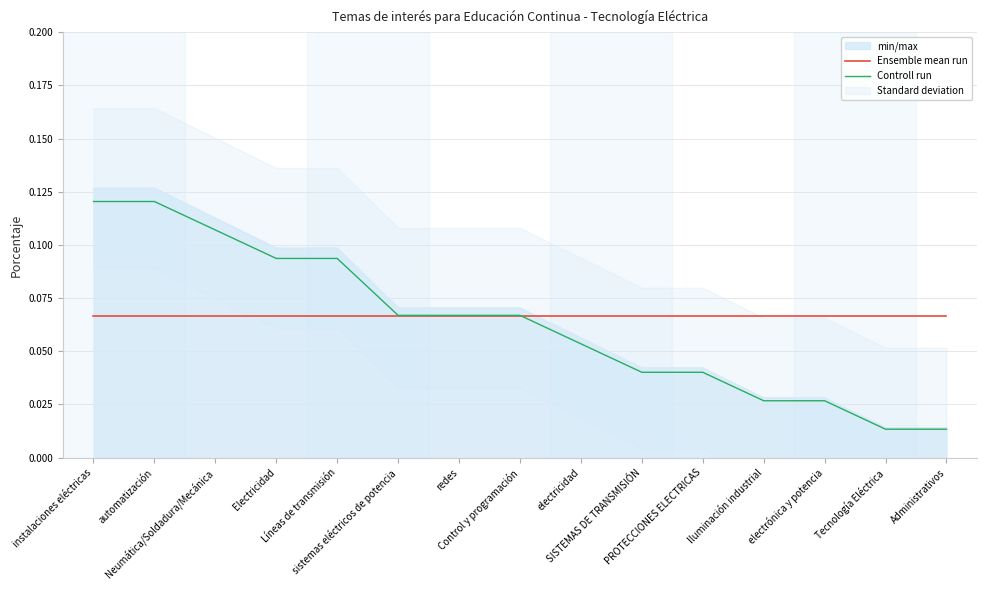

What position from the right is Administrativos?

1